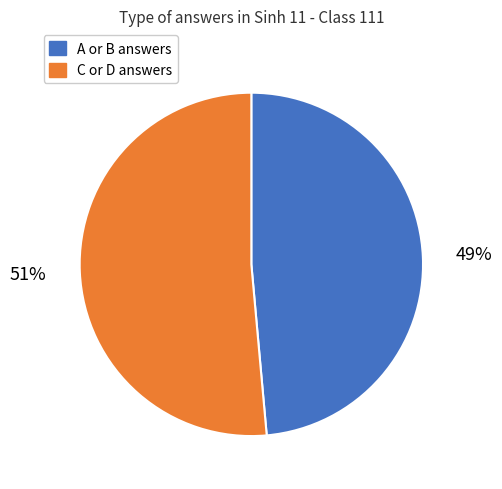

How many segments does this pie chart have?

2